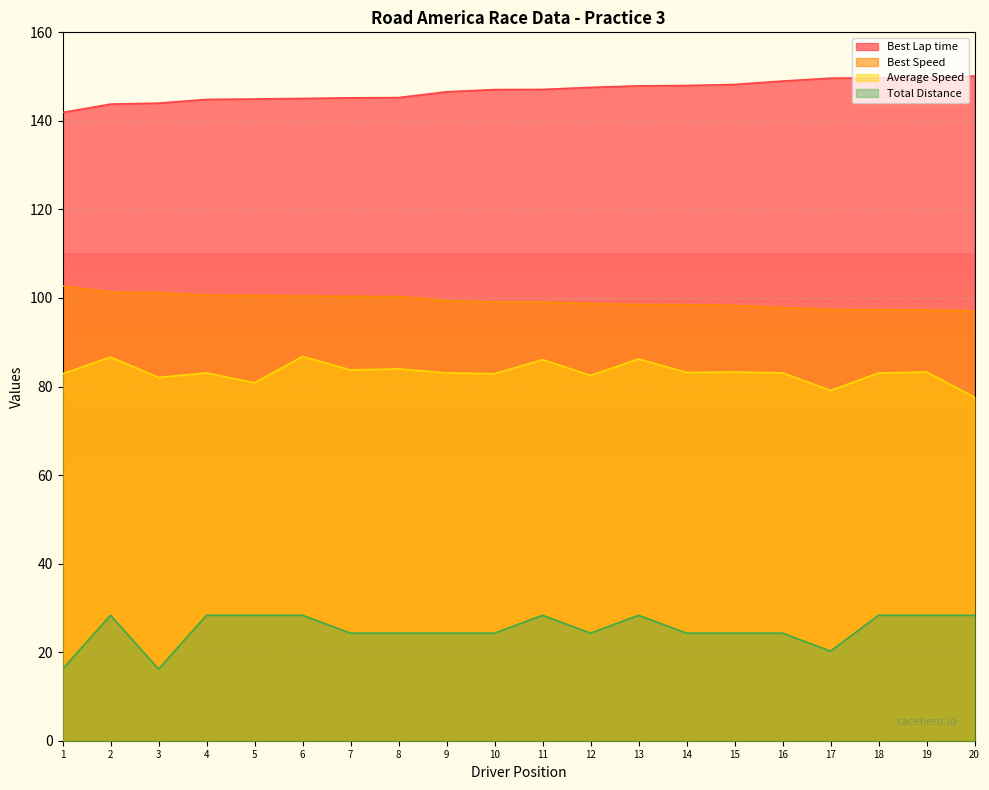

List the series in order of their peak value, lowest first.

Total Distance, Average Speed, Best Speed, Best Lap time